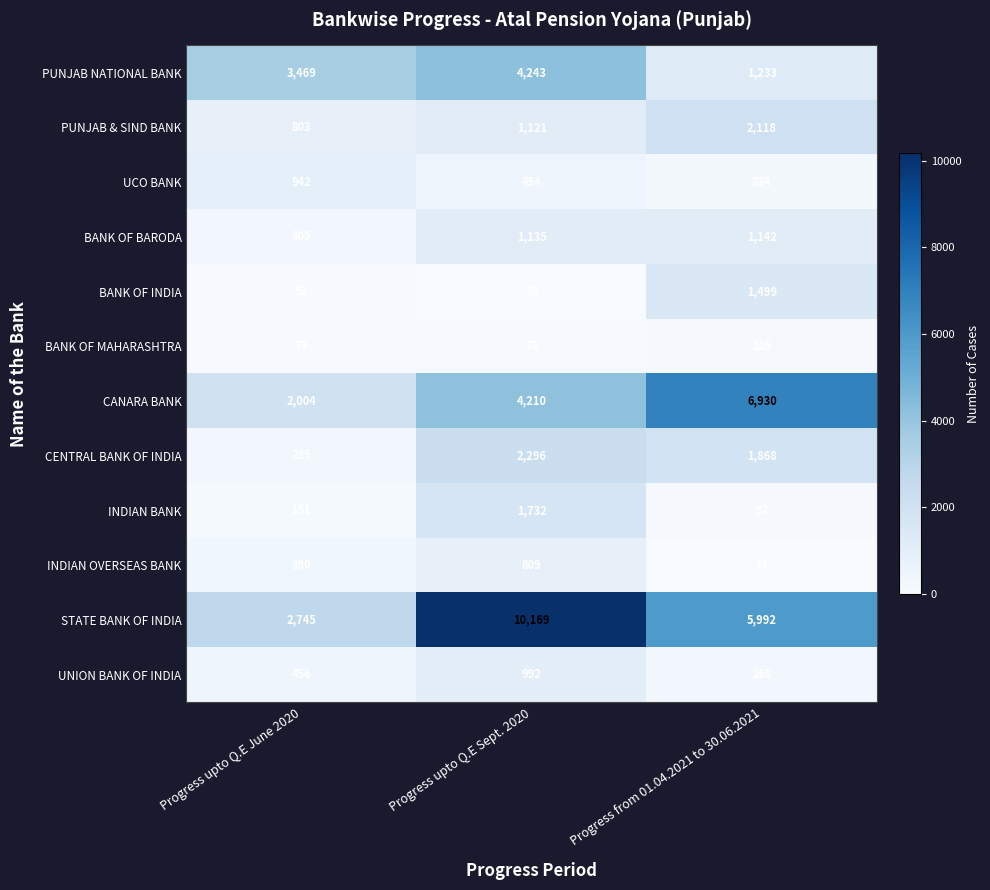

Count the BANK OF MAHARASHTRA values in the range 73 to 105.

3